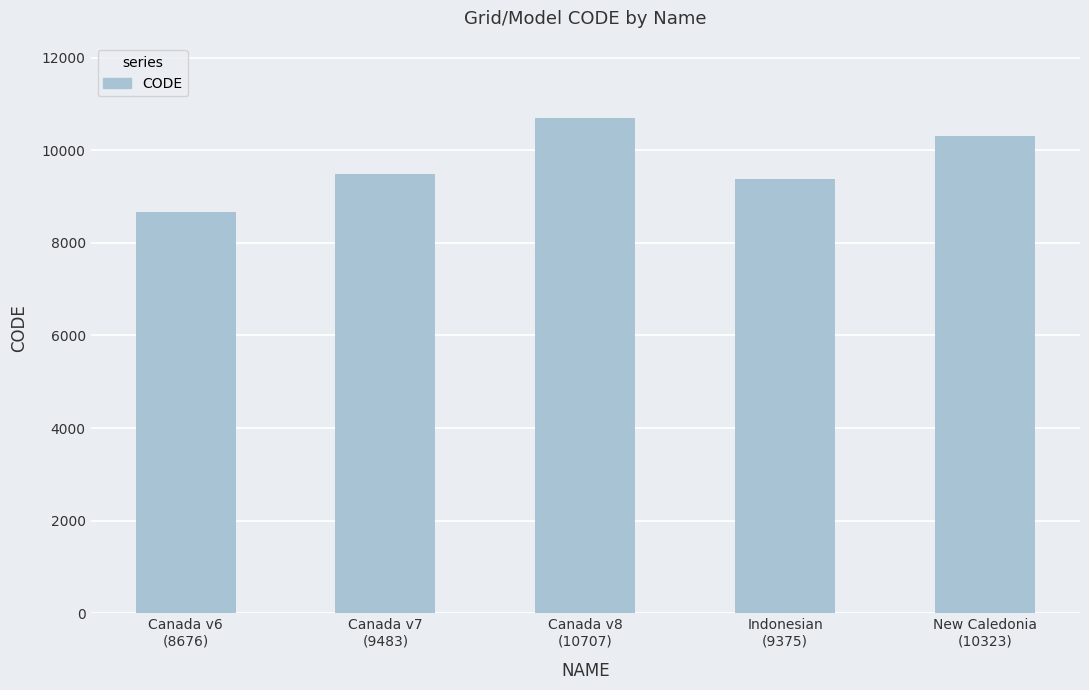

Reading left to right, extract all data points from this chart.

8676	9483	10707	9375	10323